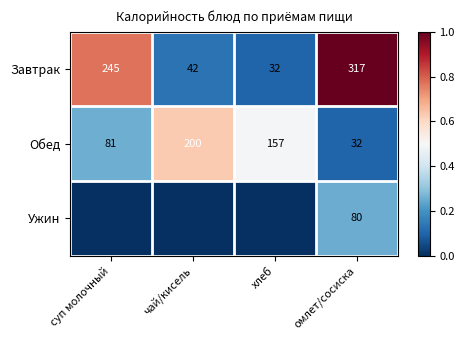

Read the Обед value at омлет/сосиска.

32